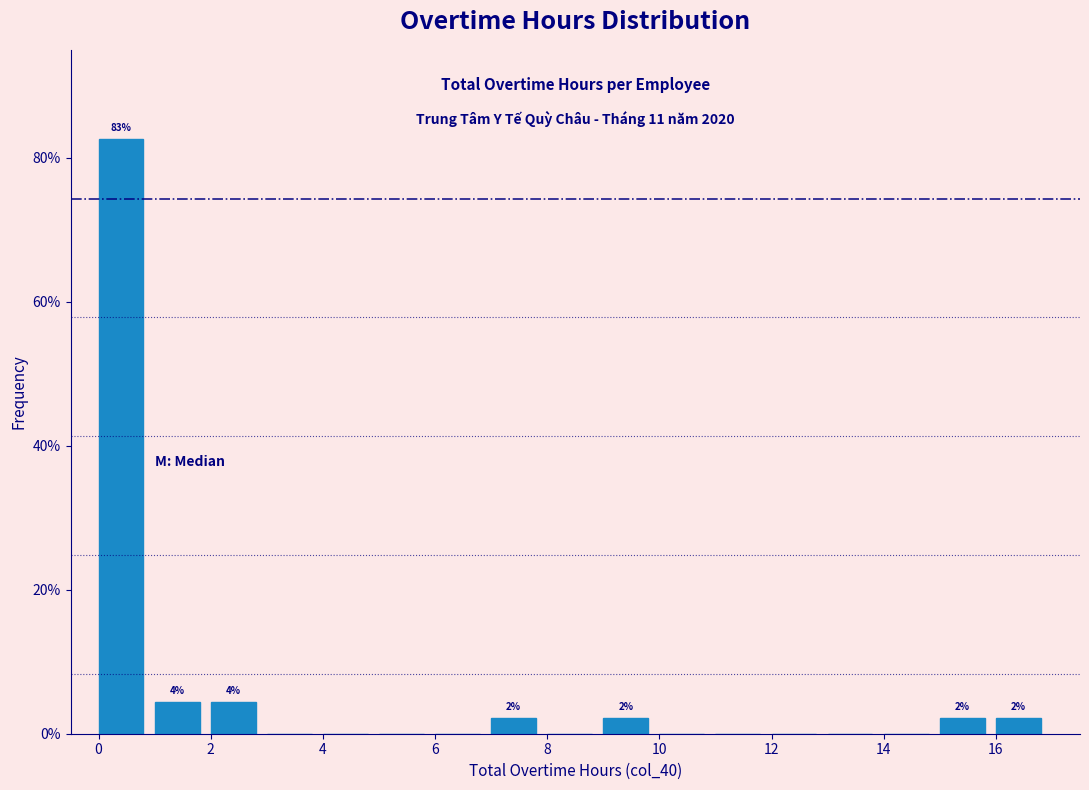

Over which range of the x-axis is the bar tallest?

0 to 1